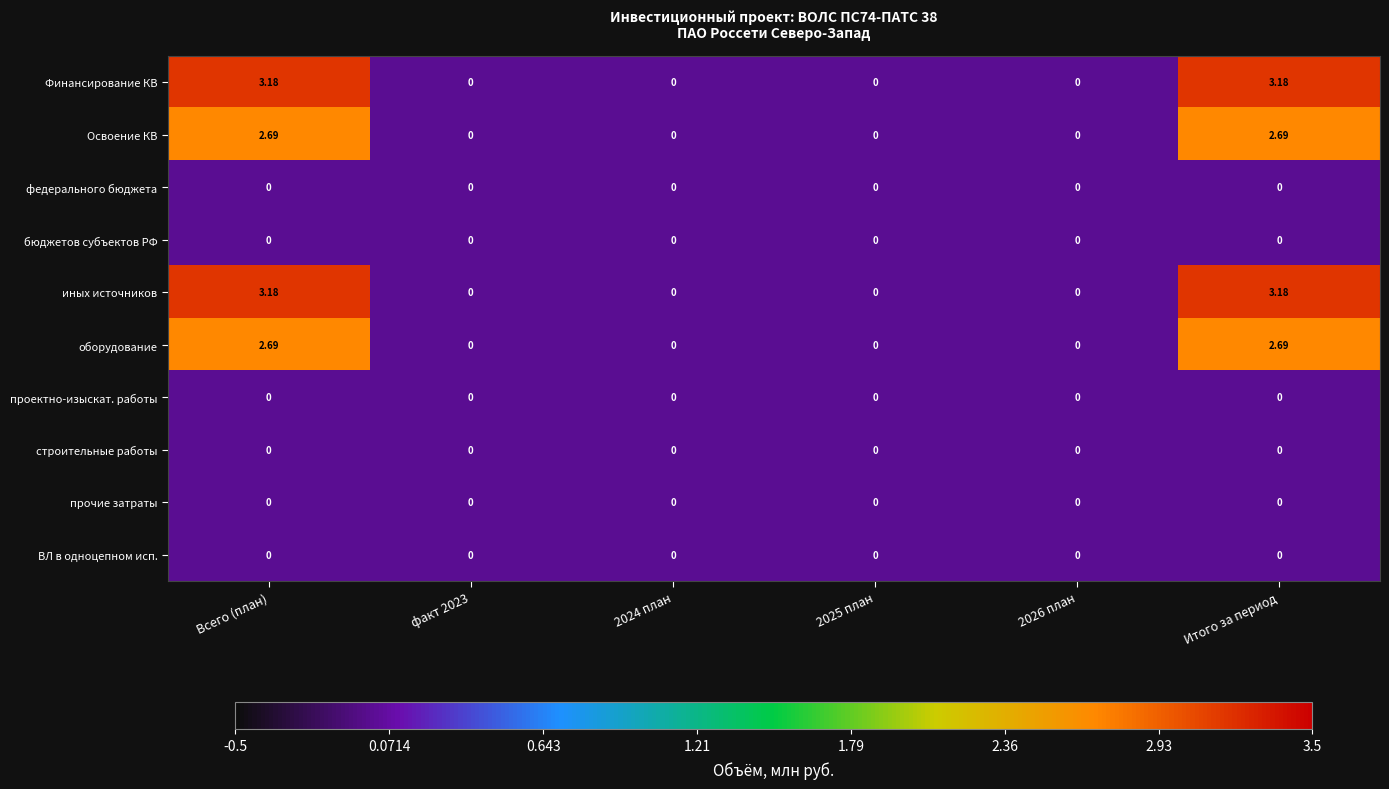

How many values in Освоение КВ are above zero?

2